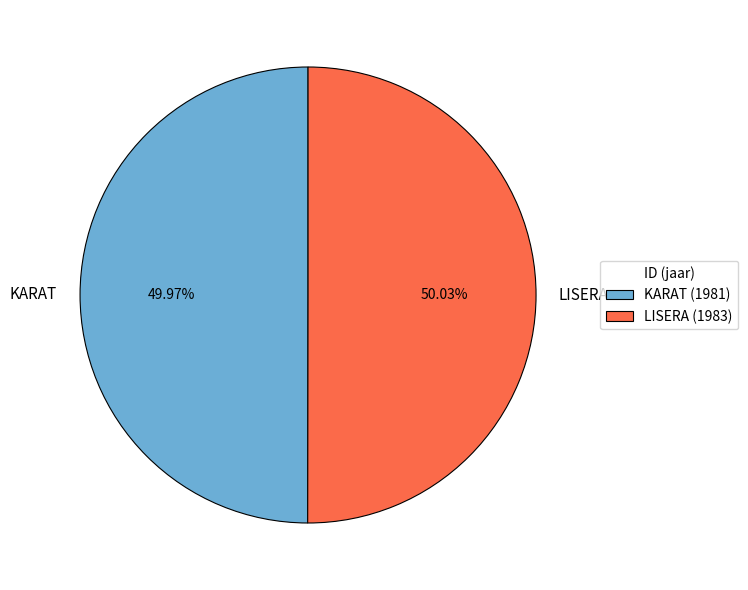

Approximately how many times larger is the value at KARAT compared to LISERA?

1.0